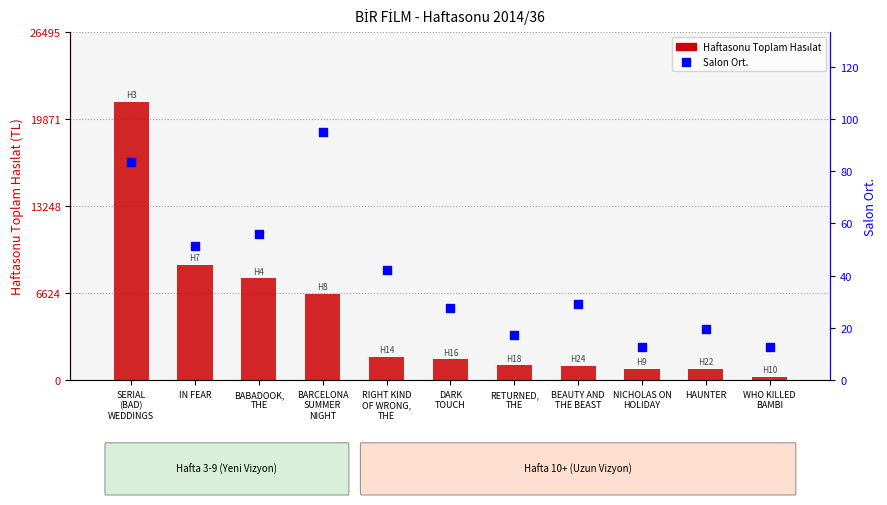

What is the total value across all series at RETURNED,
THE?

1143.3